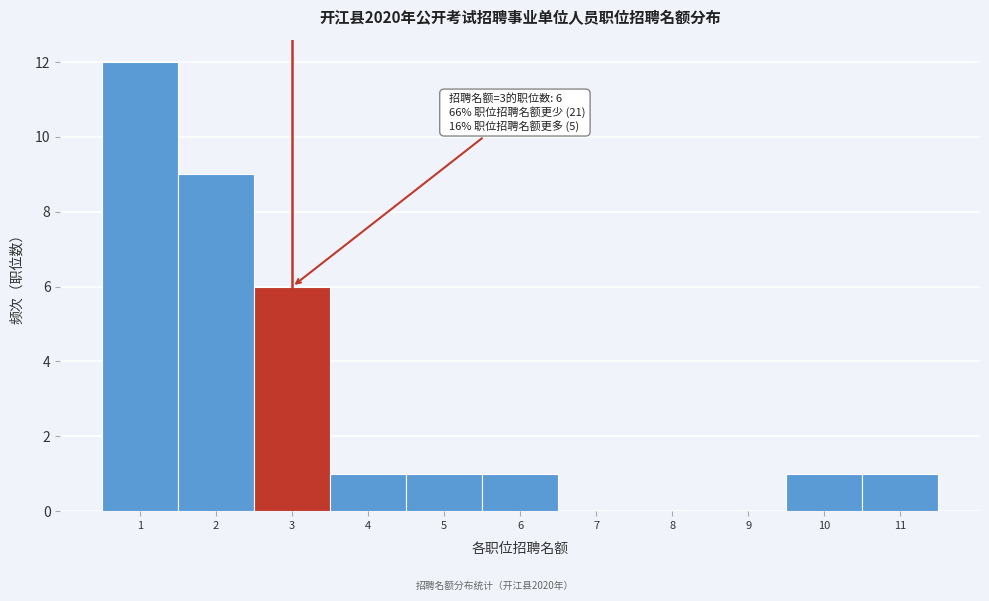

Over which range of the x-axis is the bar tallest?

0.5 to 1.5